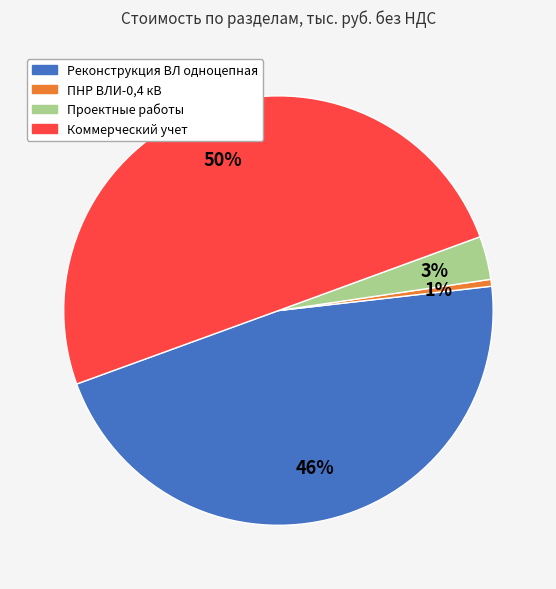

Which slice is the largest?

Коммерческий учет